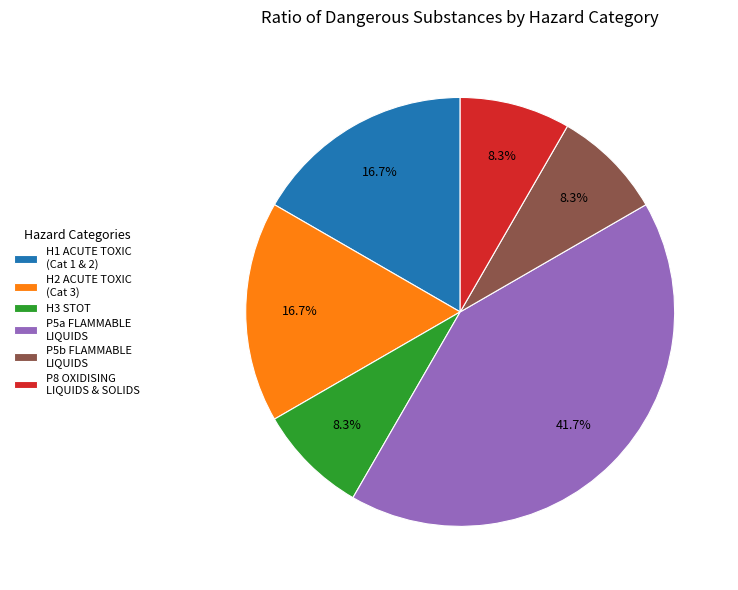

What is the largest slice in the pie chart?

P5a FLAMMABLE LIQUIDS